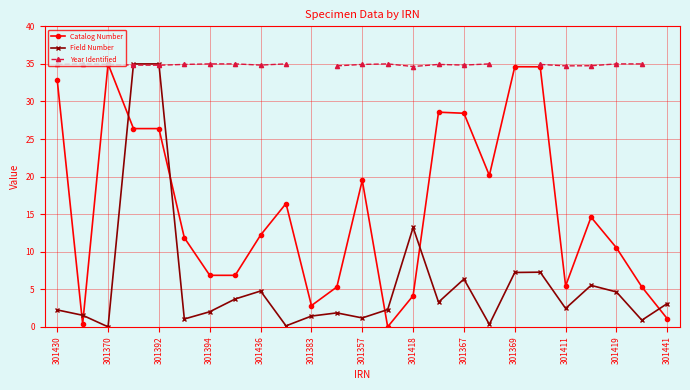

In Field Number, how many points are lower than both neighbors (excluding endpoints)?

8